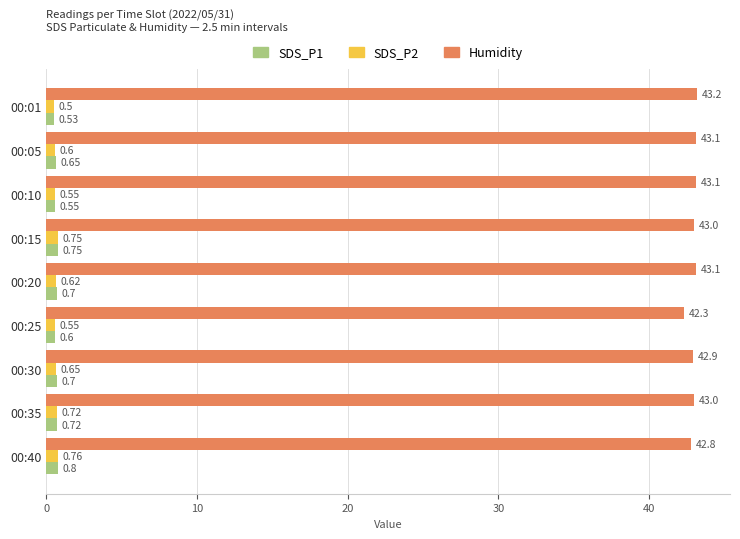

At how many categories does at least one series exceed 20?

9